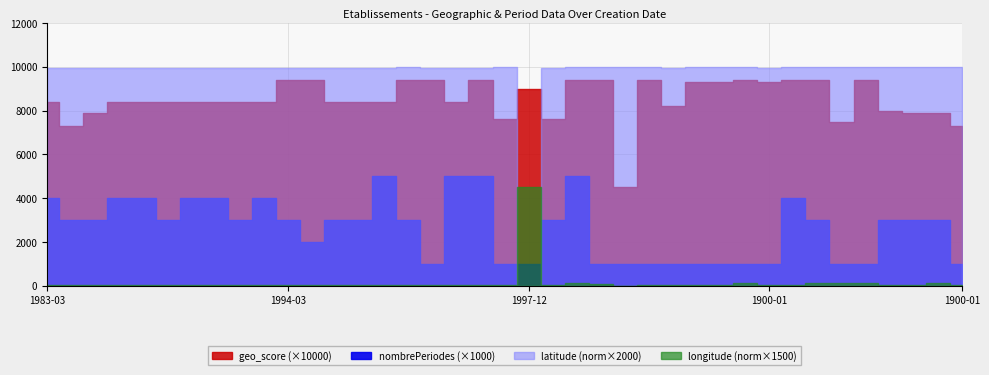

Which series has the largest range (max minus min)?

latitude